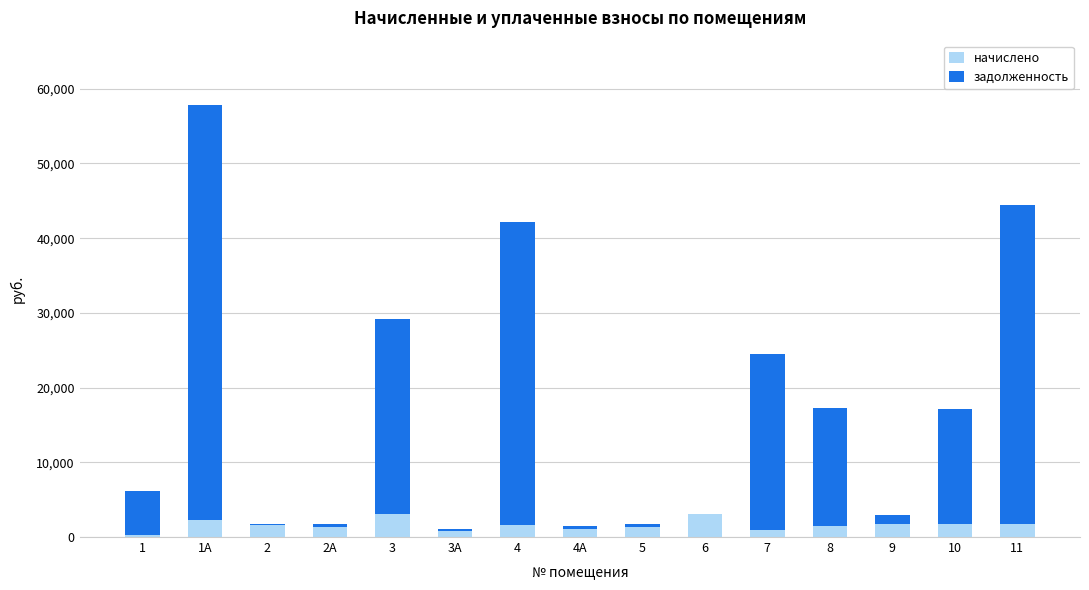

At which category is the sum across all series the highest?

1А